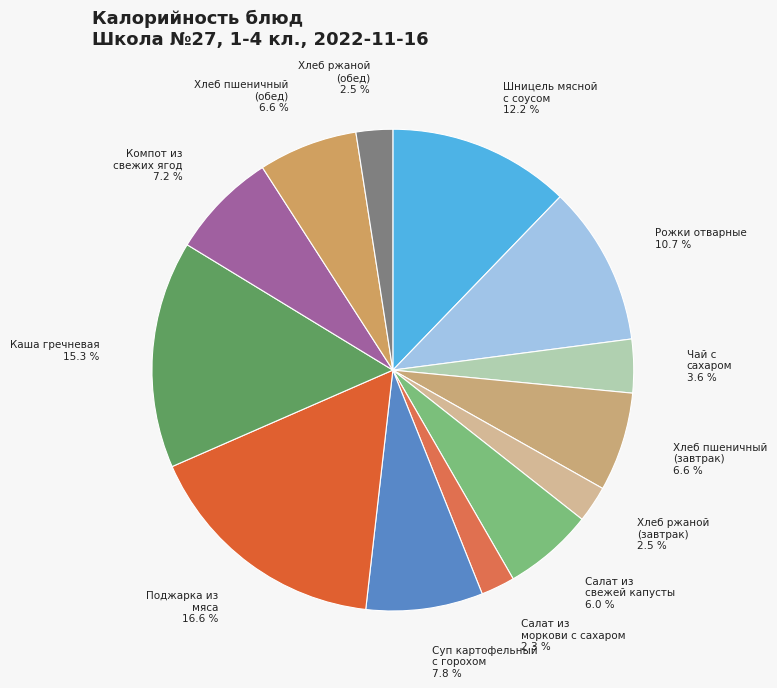

How many segments does this pie chart have?

13